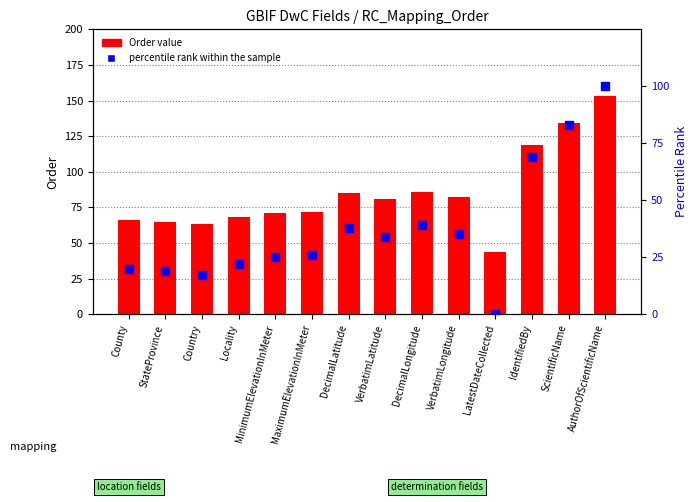

Is the value of Order value at LatestDateCollected greater than the value of percentile rank within the sample at StateProvince?

Yes